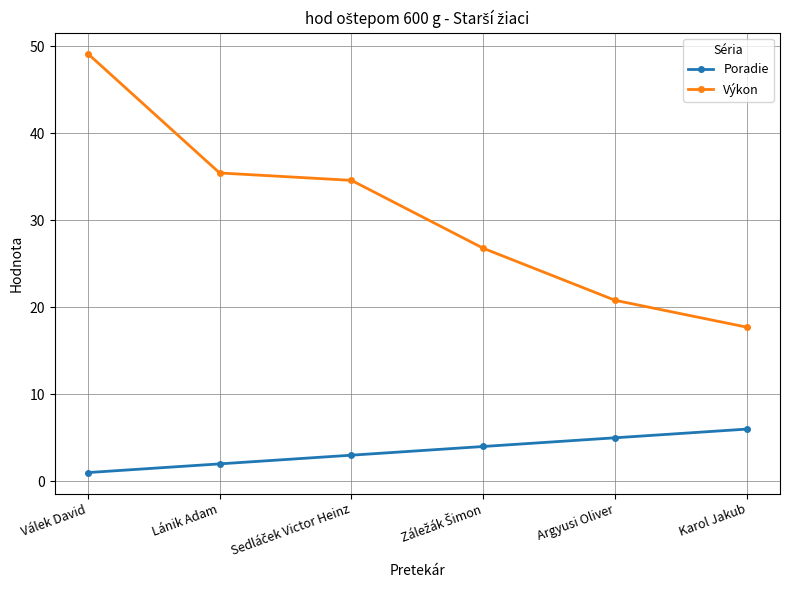

True or false: Výkon has more than 1 interior local peaks.

False